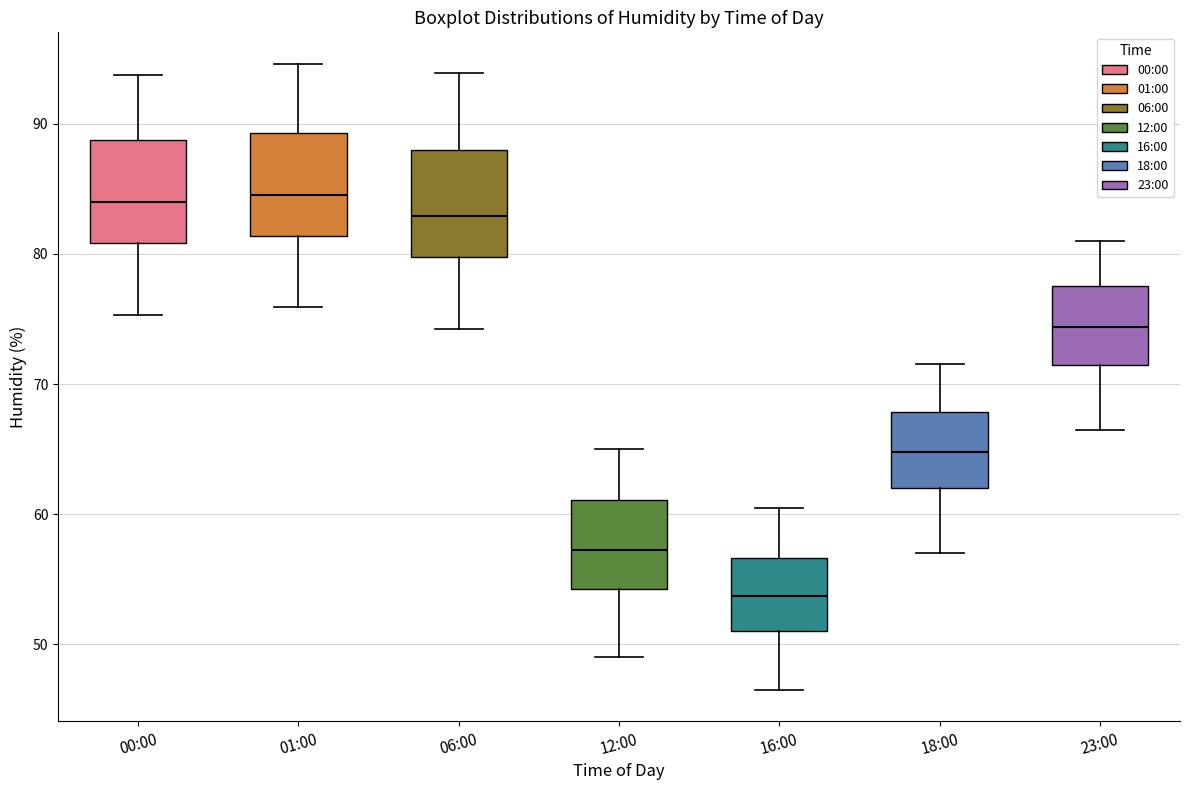

Where does the median line of the box for 12:00 sit on the y-axis? The values are not printed on the chart, so give them approximately, as read against the axis.

57